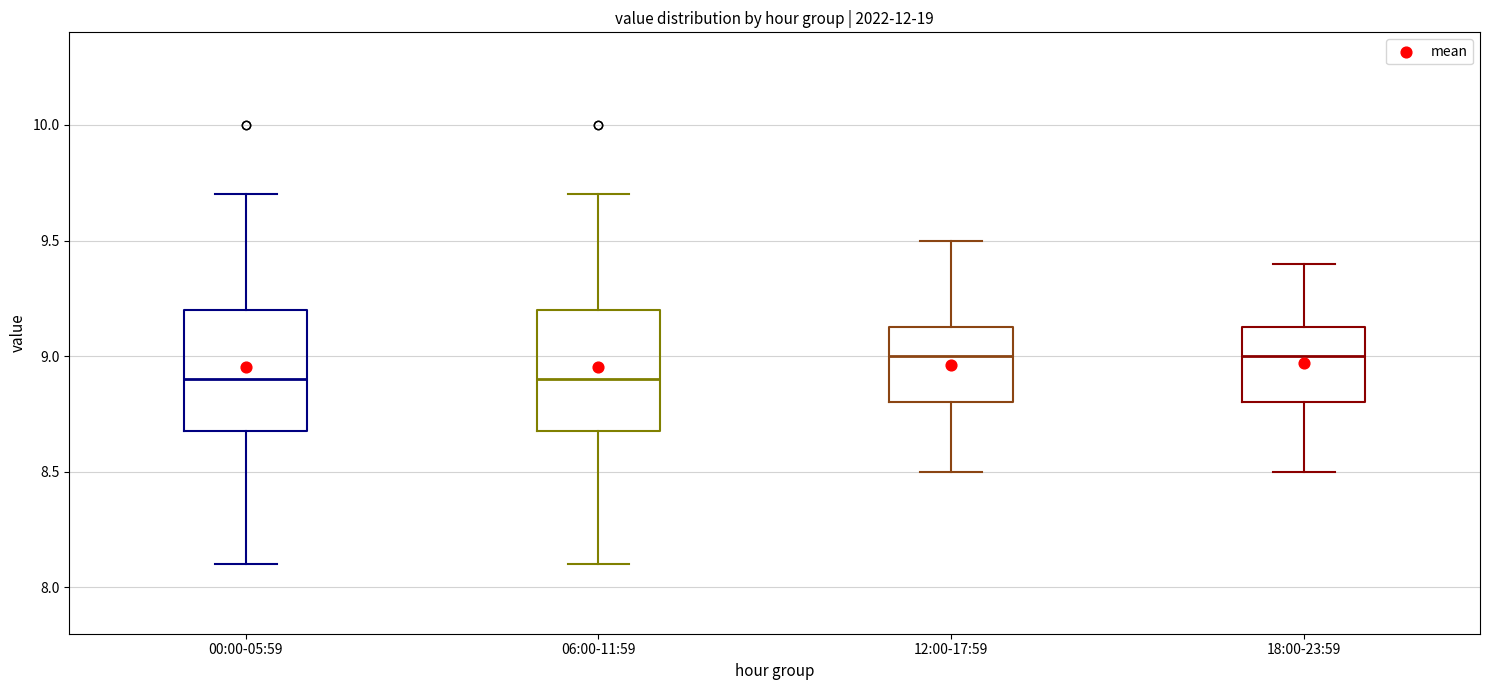

Where does the upper whisker of the box for 06:00-11:59 end on the y-axis? The values are not printed on the chart, so give them approximately, as read against the axis.

9.70